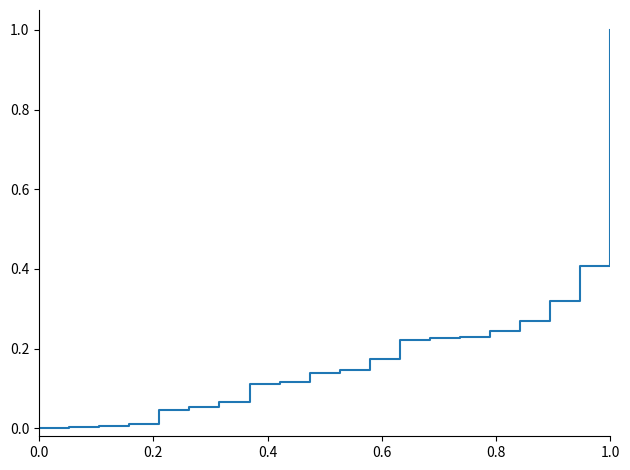

What is the maximum value shown in the chart?

1.0